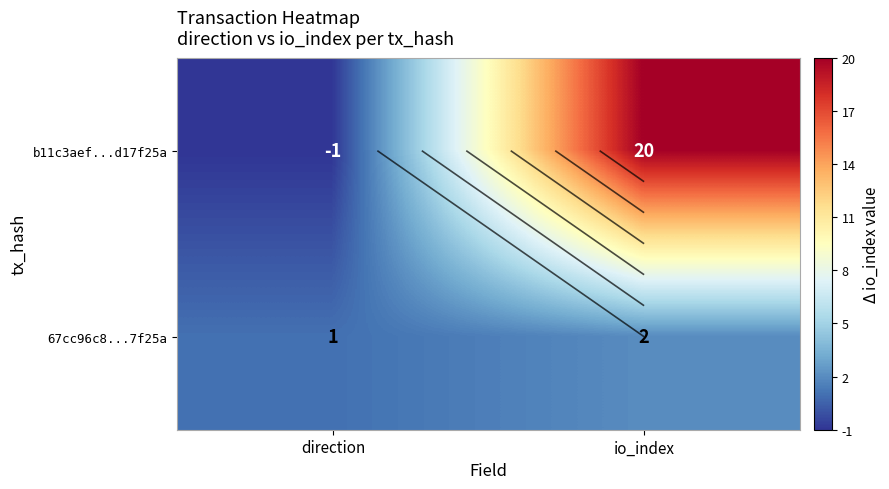

What is the greatest value displayed?

20